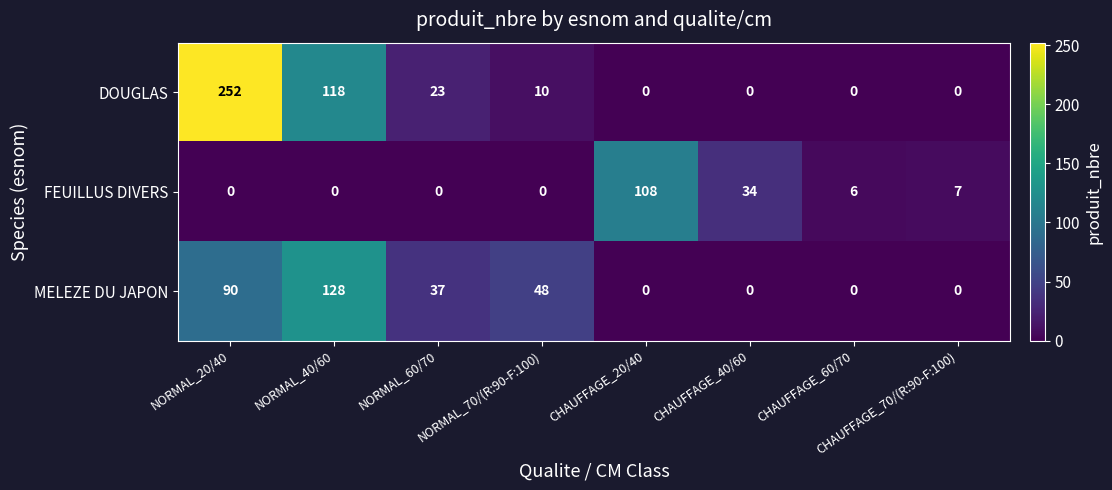

Which category has the highest value across all series?

NORMAL_20/40